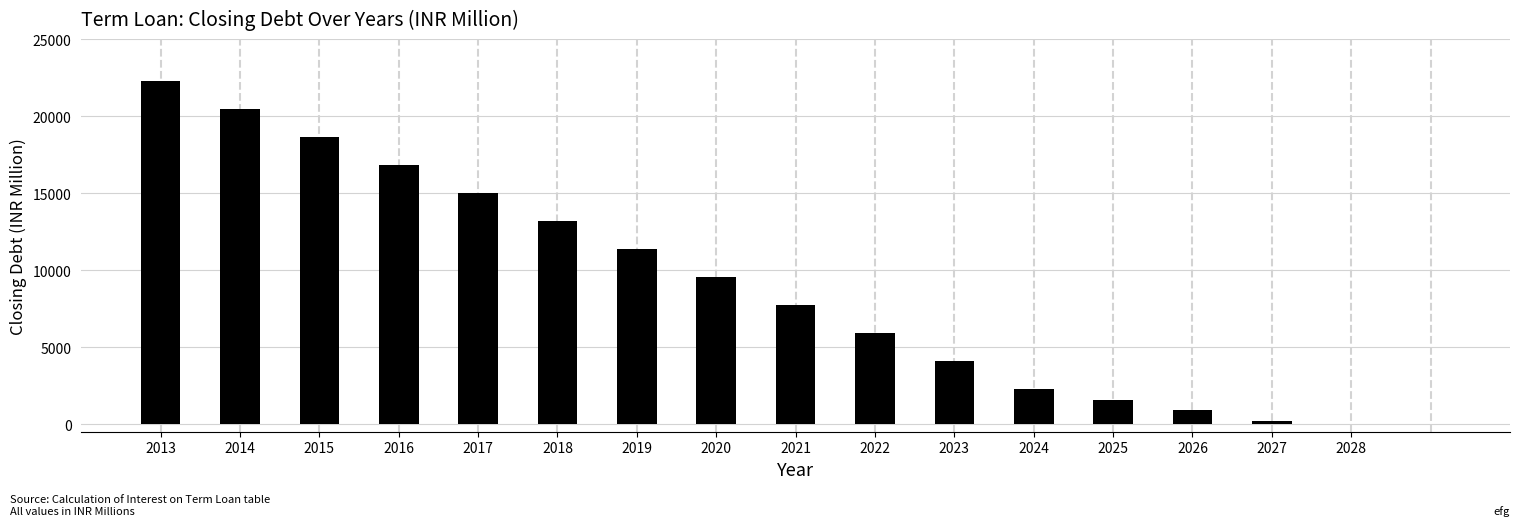

Reading left to right, what are all the values shown in this chart?

2013=22294.6	2014=20476.1	2015=18657.7	2016=16839.3	2017=15020.8	2018=13202.4	2019=11384.0	2020=9565.5	2021=7747.1	2022=5928.7	2023=4110.2	2024=2291.8	2025=1585.7	2026=879.5	2027=173.4	2028=0.0